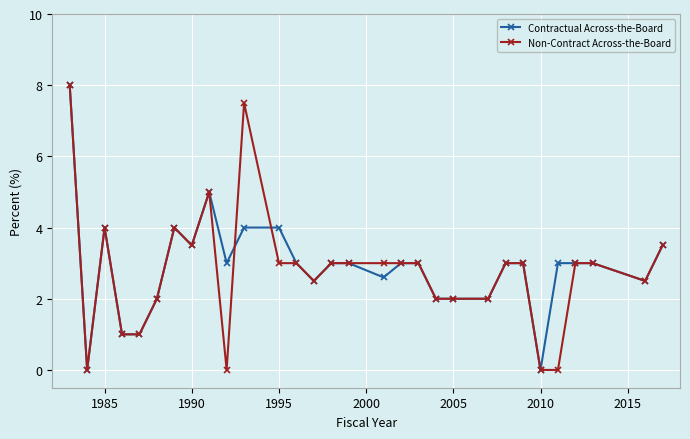

True or false: Non-Contract Across-the-Board and Contractual Across-the-Board cross at least once.

True